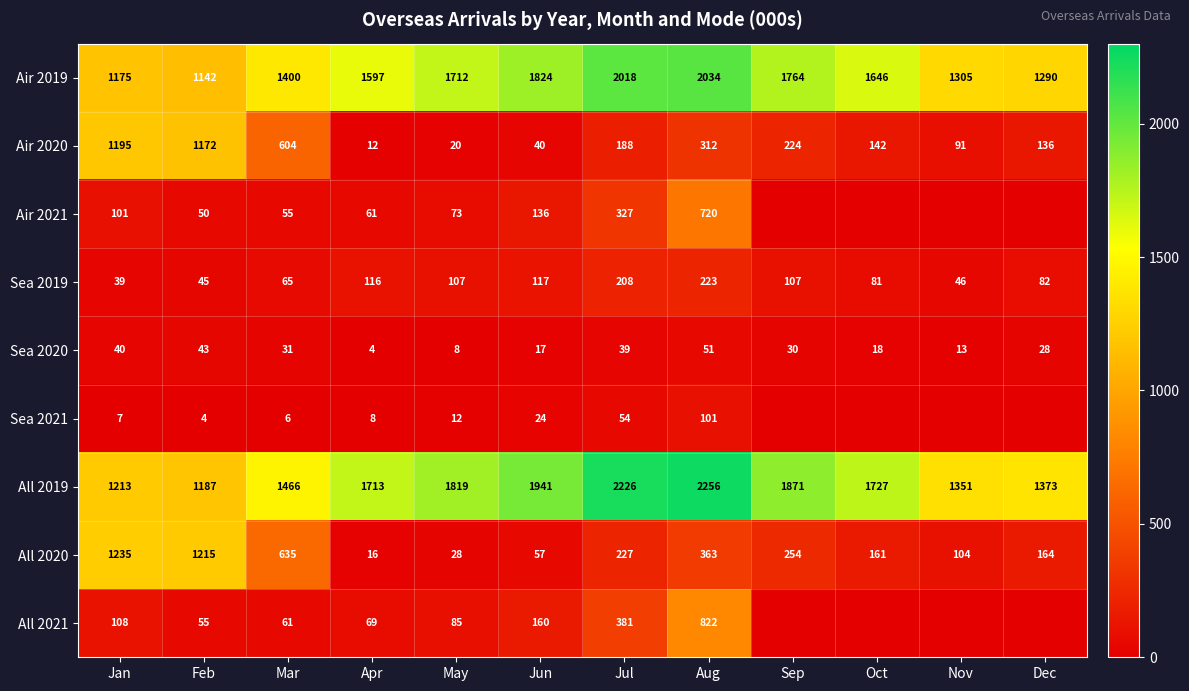

At how many categories does at least one series exceed 1735?

5